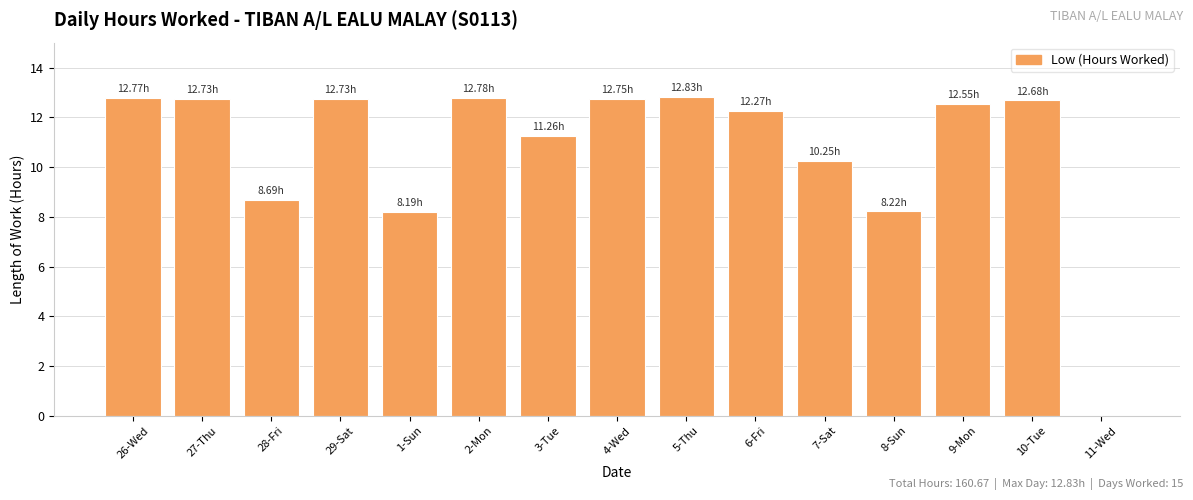

How many series are shown in this chart?

1